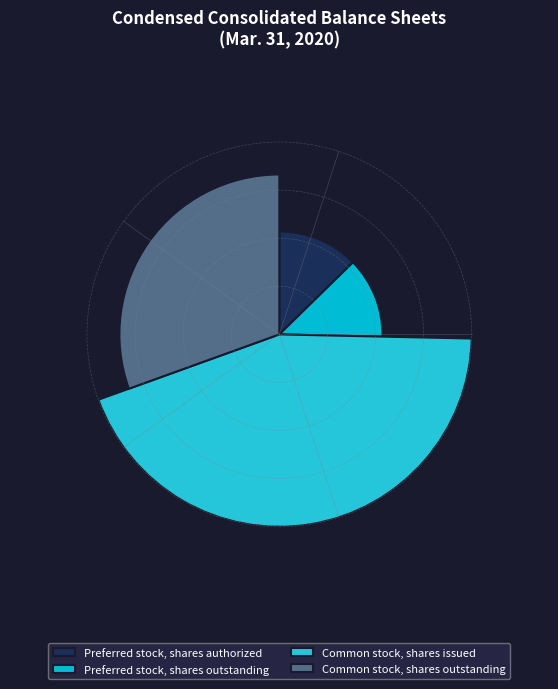

What is the largest slice in the pie chart?

Common stock, shares issued